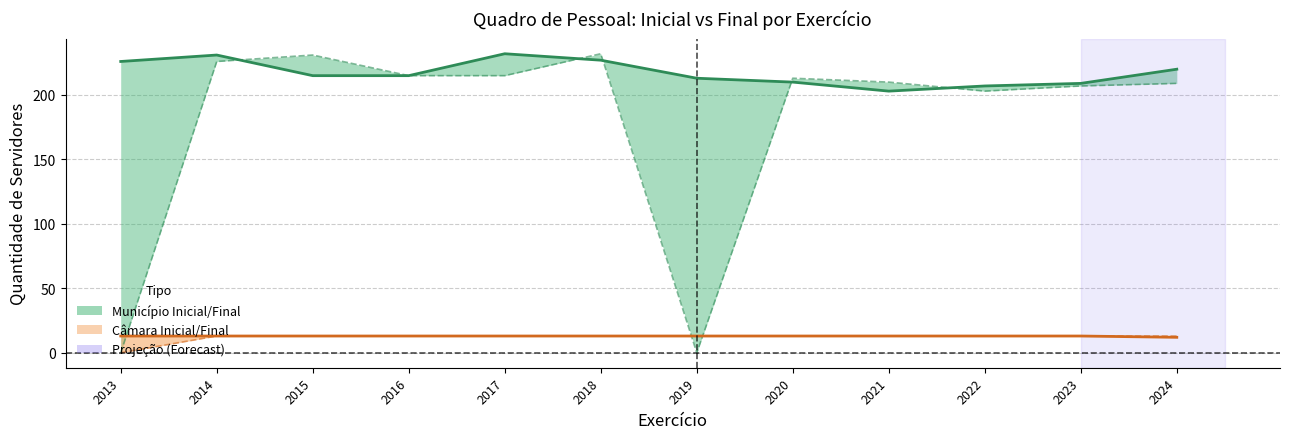

Which series has the largest total across all categories?

Município Final